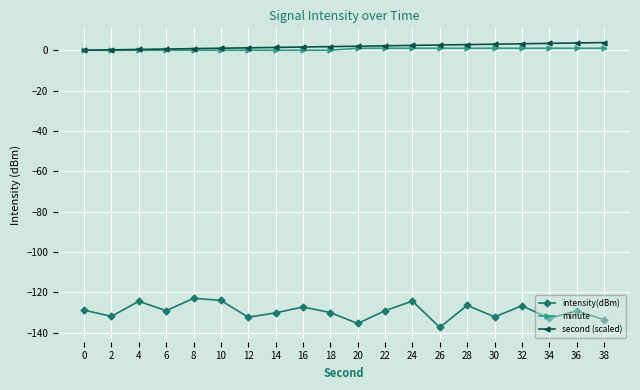

True or false: intensity(dBm) and second (scaled) intersect in this chart.

False